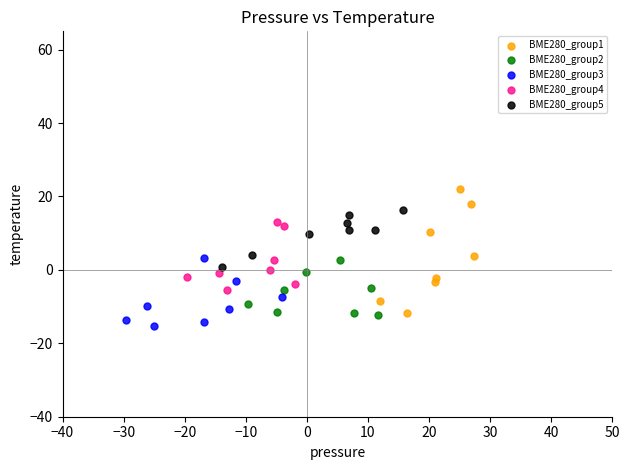

Which series has the widest spread of Y values?

BME280_group1